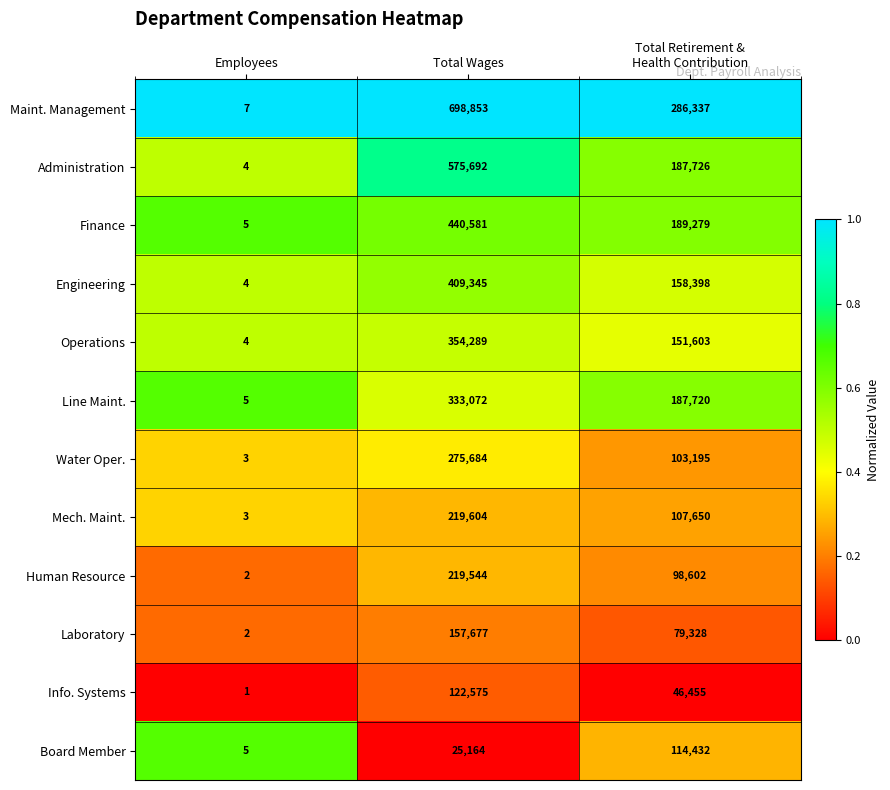

Which label corresponds to the largest value in the chart?

Total Wages